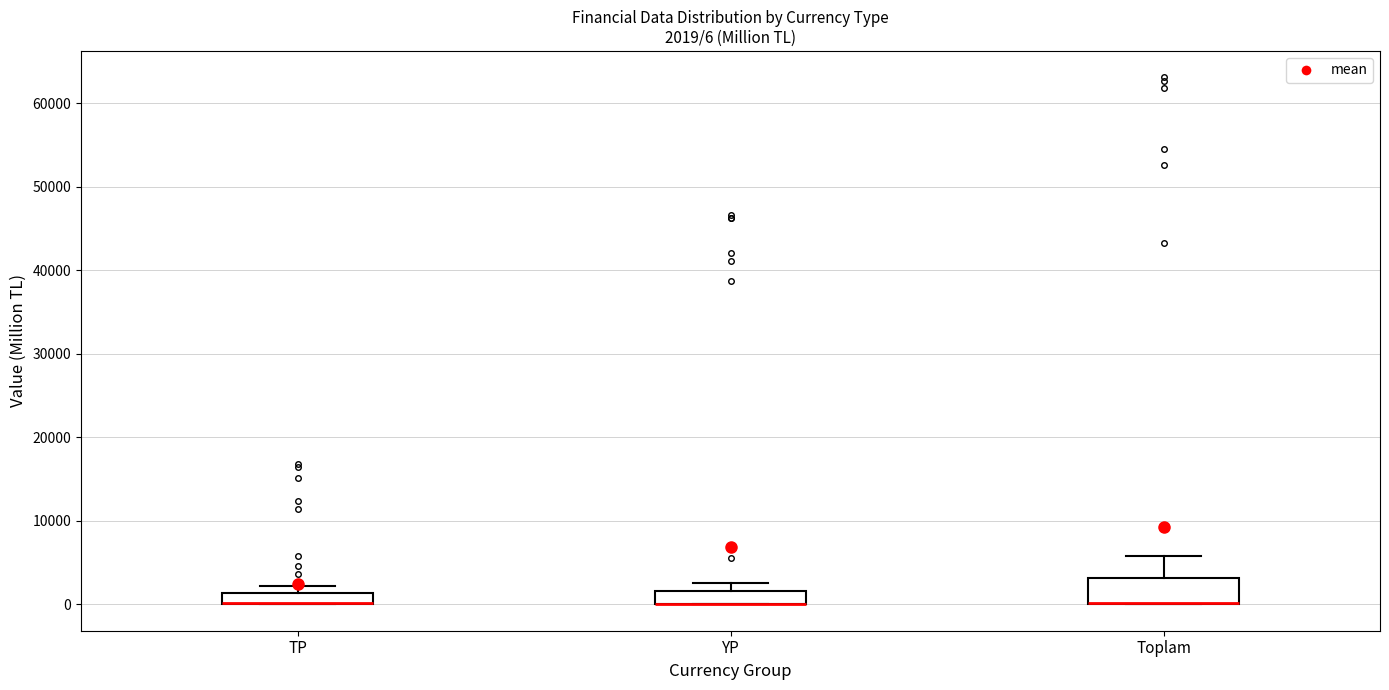

Which box is the tallest, from its lower edge to its upper edge?

Toplam